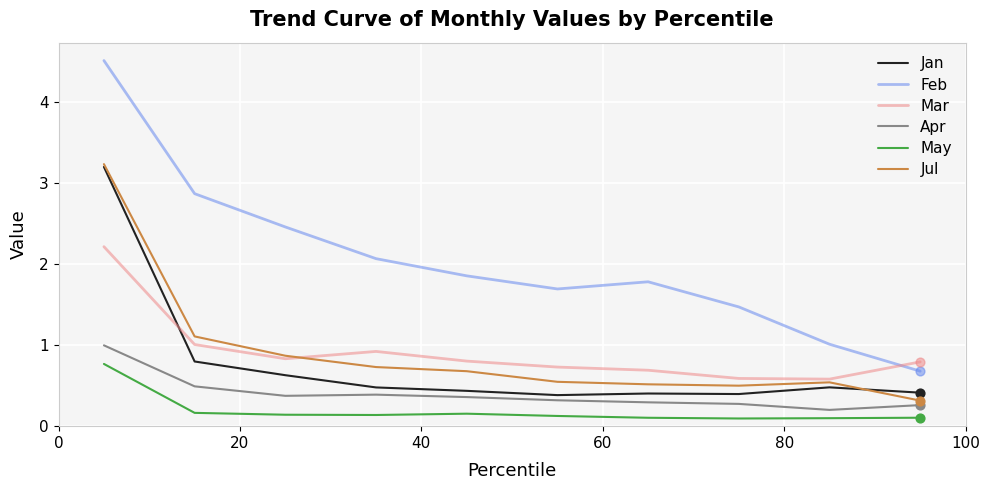

Which series has the widest spread of values?

Feb